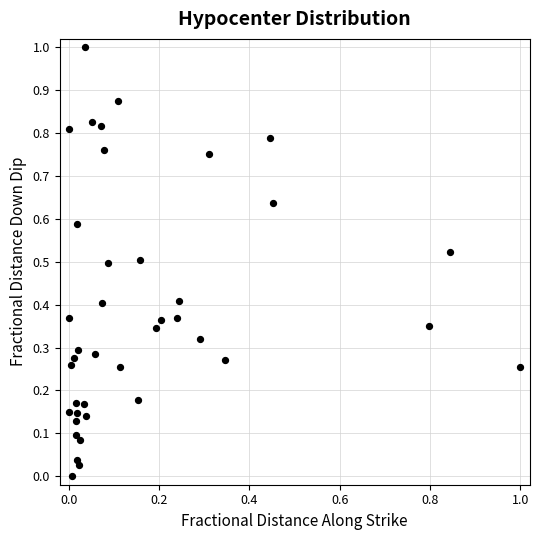

What is the range of Y values (max minus min)?

1.0